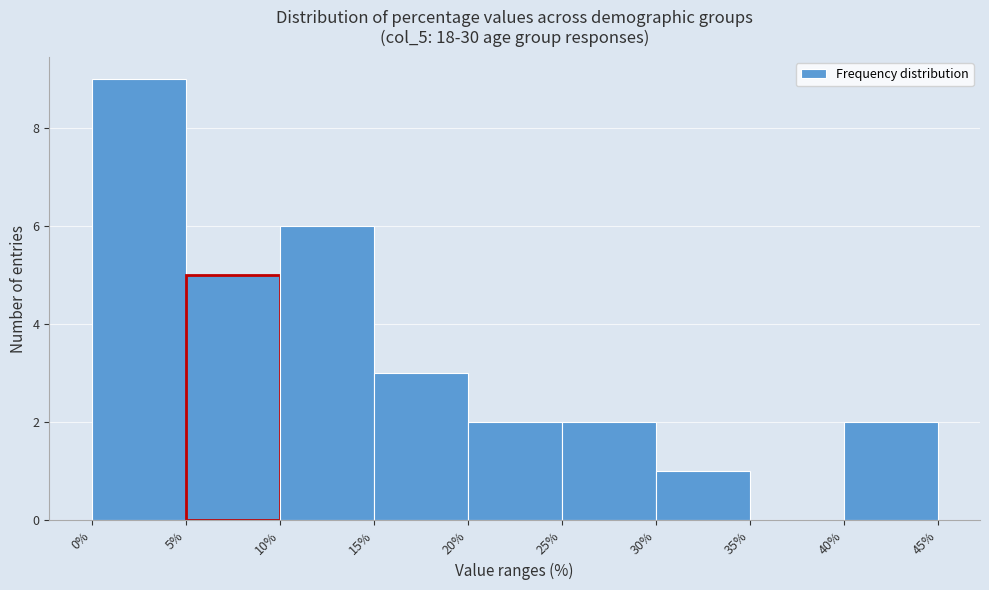

Reading left to right, transcribe this chart: for each bar, give the range it covers on the x-axis and its height. The values are not printed on the chart, so give them approximately, as read against the axis.

0% to 5%: 9
5% to 10%: 5
10% to 15%: 6
15% to 20%: 3
20% to 25%: 2
25% to 30%: 2
30% to 35%: 1
35% to 40%: 0
40% to 45%: 2